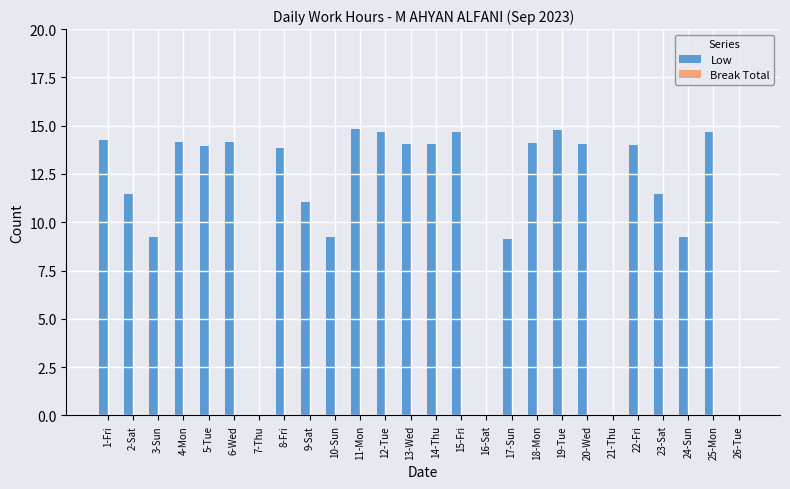

How many data points does each series have?

26